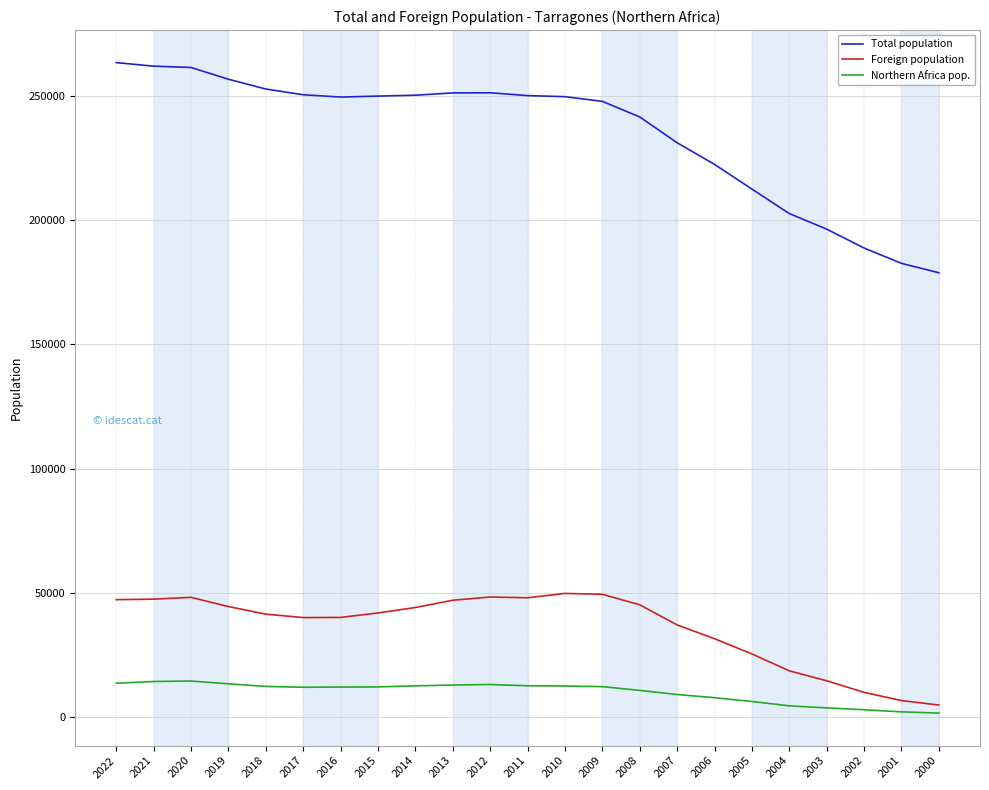

Is the value of Total population at 2009 greater than the value of Northern Africa pop. at 2000?

Yes